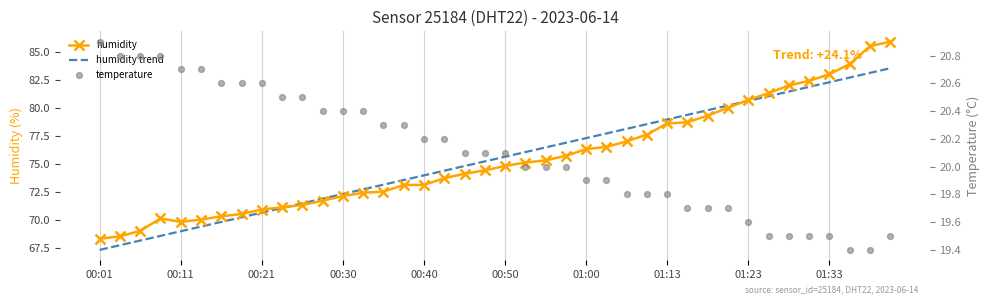

What is the total value across all series at 15?

166.9